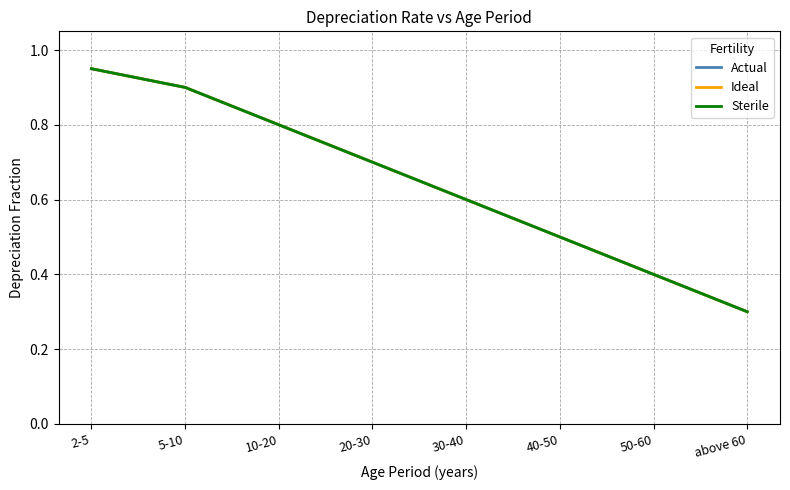

At which label is Ideal closest to 0?

above 60